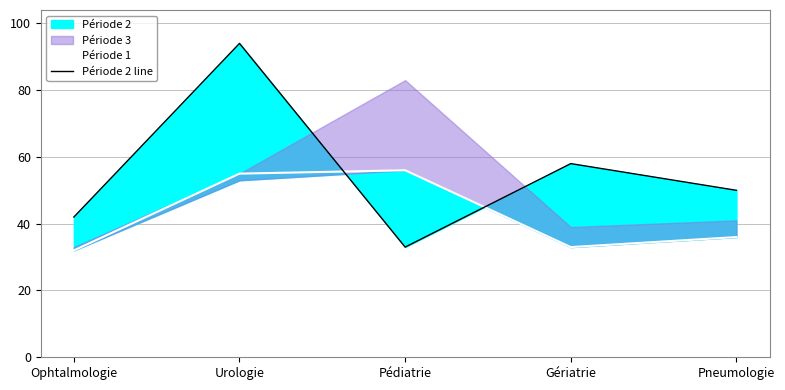

What is the label of the 4th point from the right?

Urologie